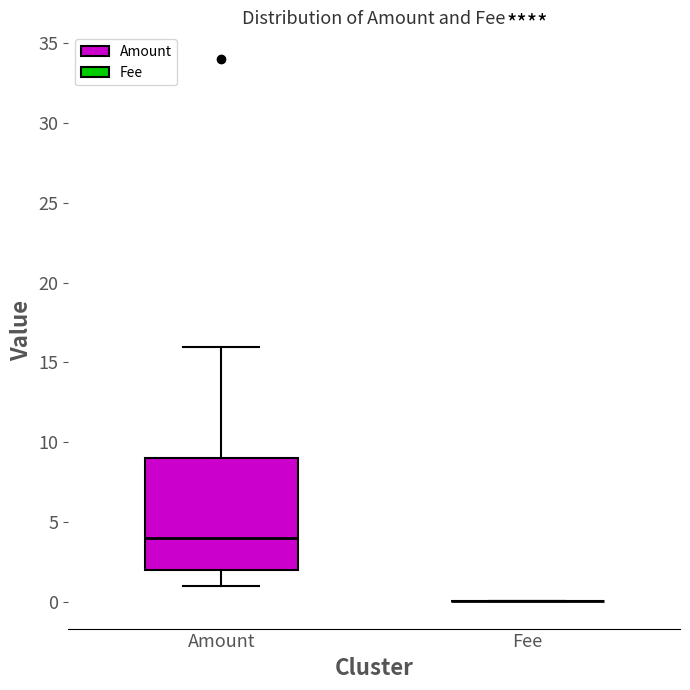

Reading left to right, read every box against the y-axis: the position of its median line, the range the box covers, and the ends of its whiskers. The values are not printed on the chart, so give them approximately, as read against the axis.

Amount: median 4, box 2 to 9, whiskers 1 to 16
Fee: box collapsed to a line at 0, whiskers 0 to 0